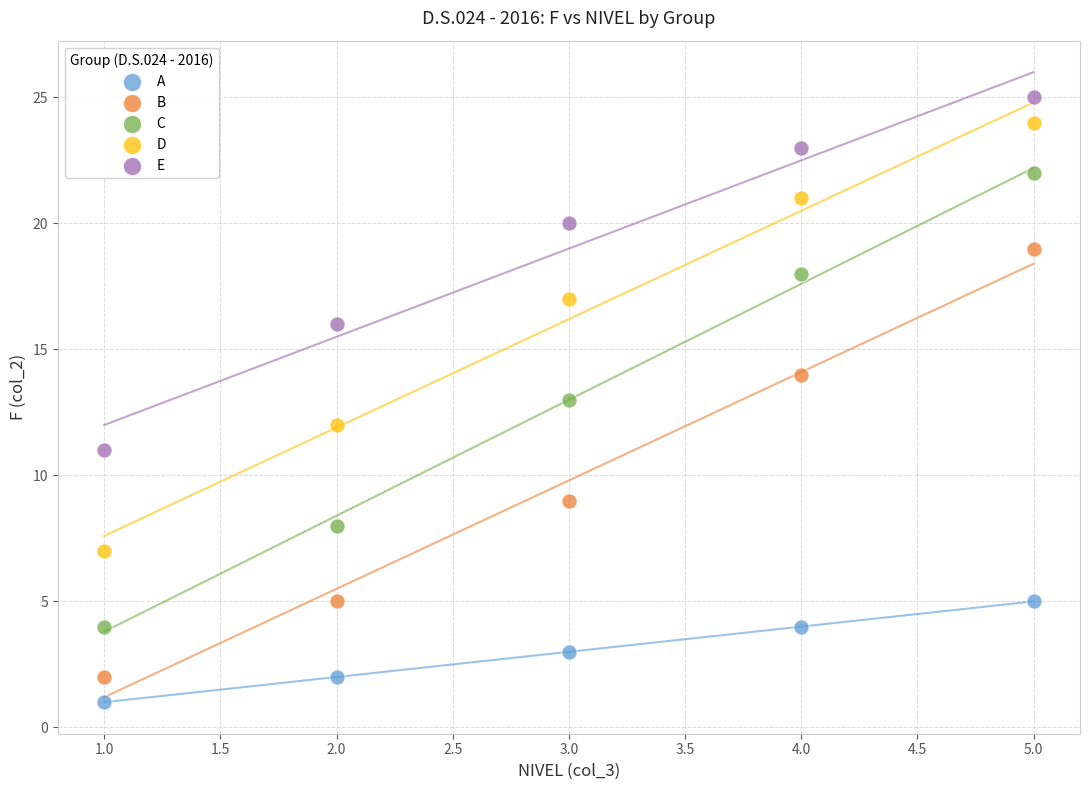

What is the X range (max minus min) for the scatter plot?

4